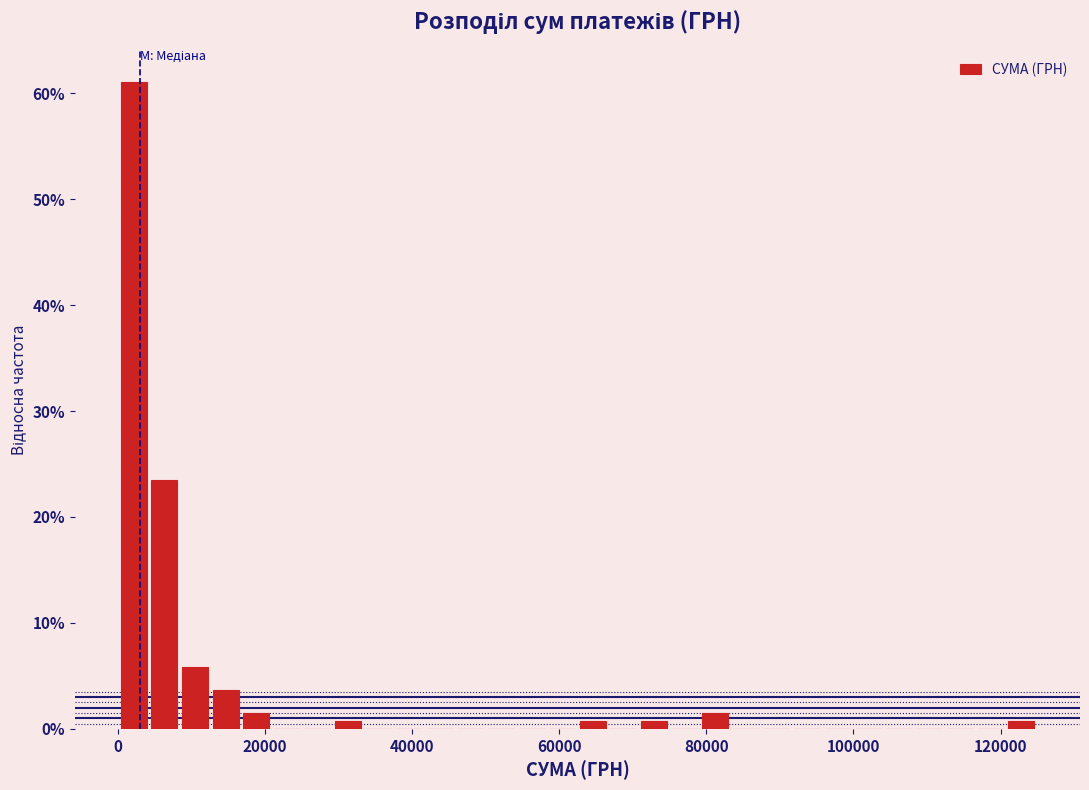

Read against the x-axis, roughly where is the centre of the tallest bar?

2000